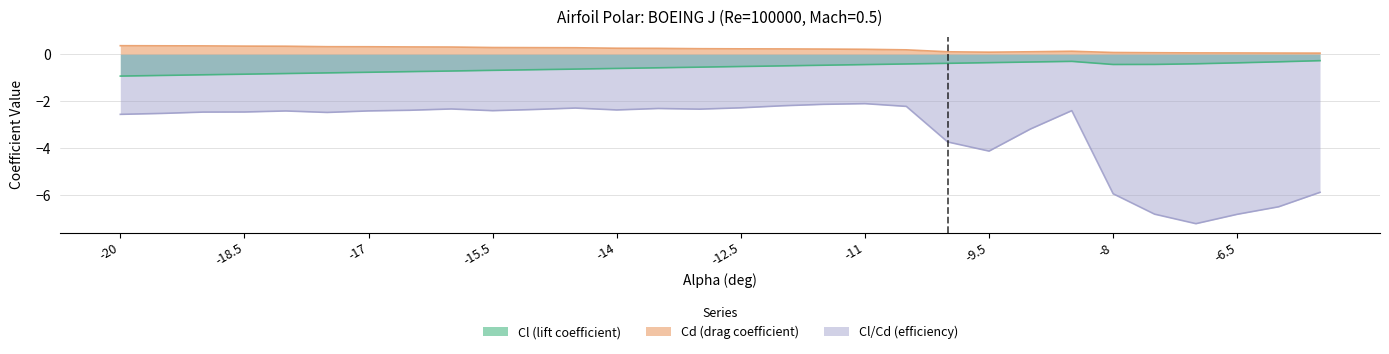

True or false: Cl/Cd (efficiency) has a value of -4.2 at -8.5.

False